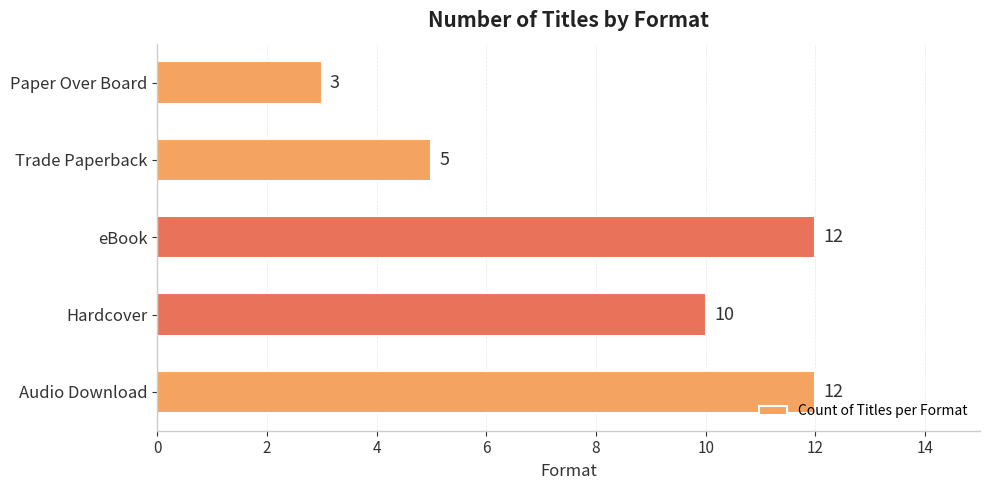

The value at Paper Over Board is 3. True or false?

True